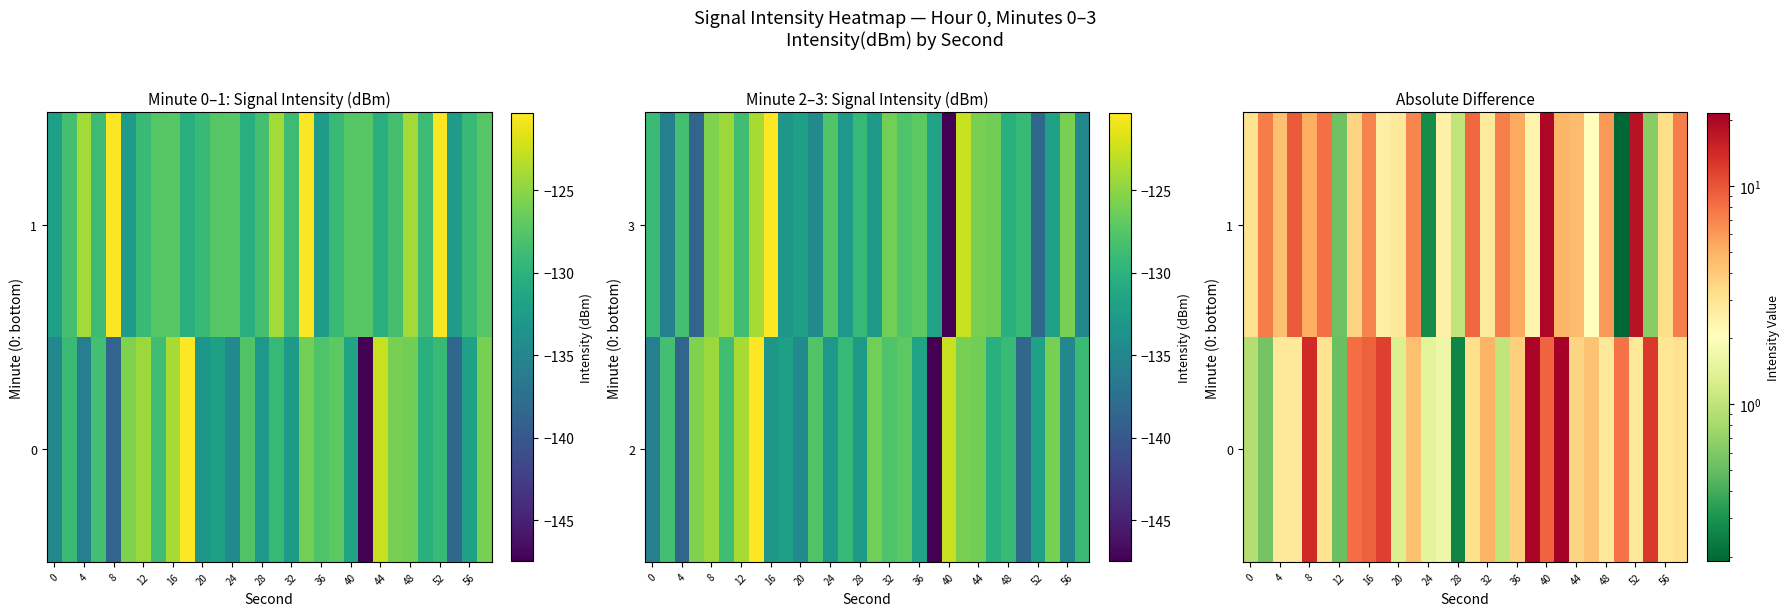

How many distinct data groups are displayed?

2